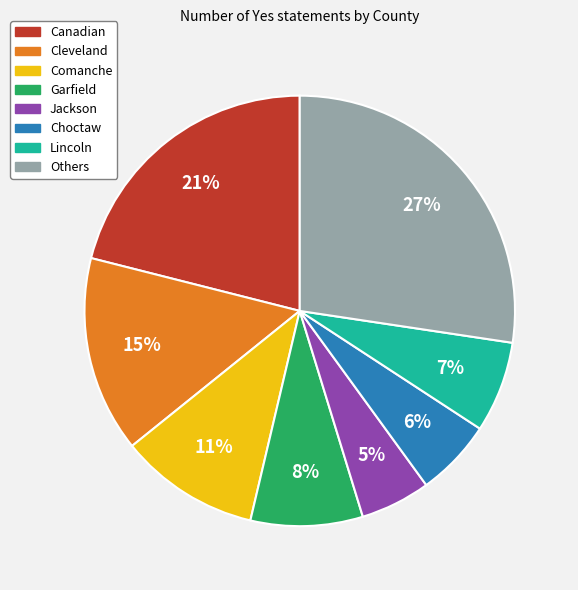

To the nearest percent, what is the average slice percentage?

12%